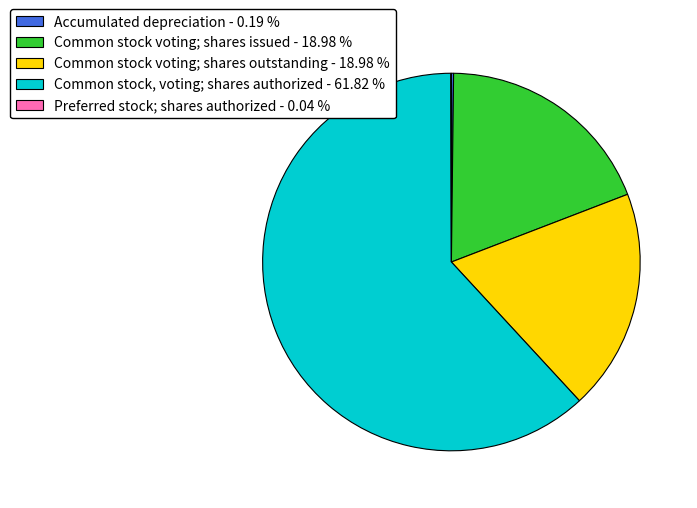

Is there a majority slice in this chart?

Yes